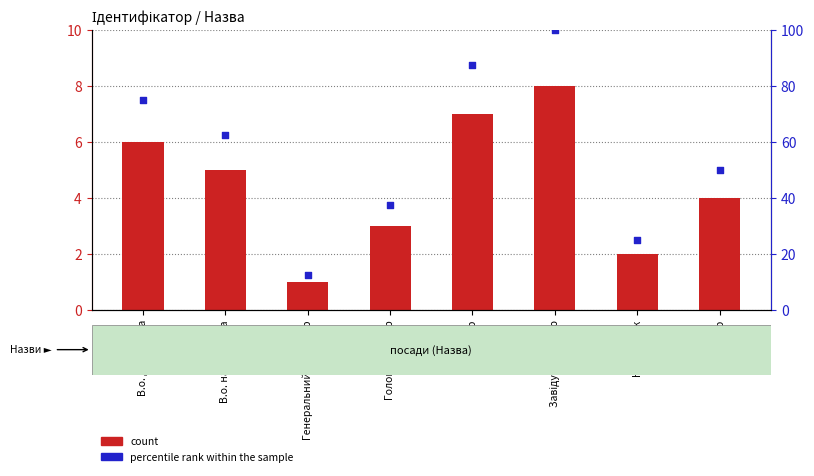

What are all the series names shown in the legend?

count, percentile rank within the sample